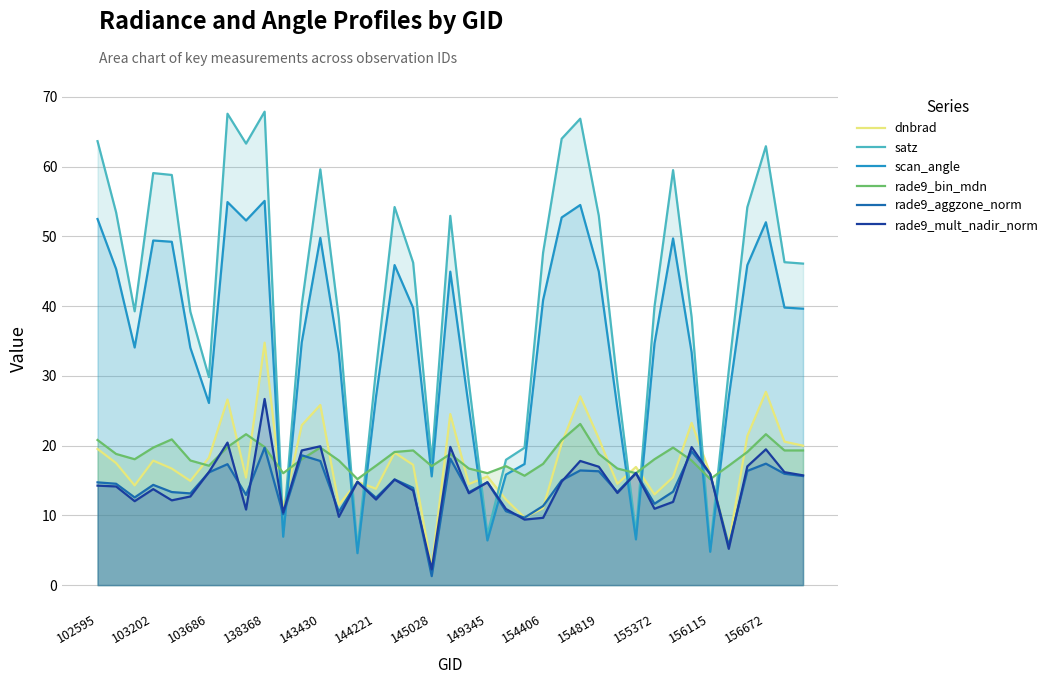

How many lines are shown in the chart?

6